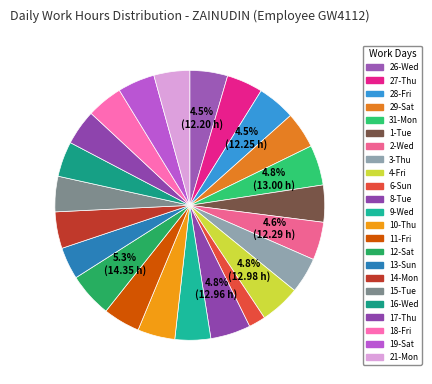

Which has a higher value, 17-Thu or 28-Fri?

28-Fri